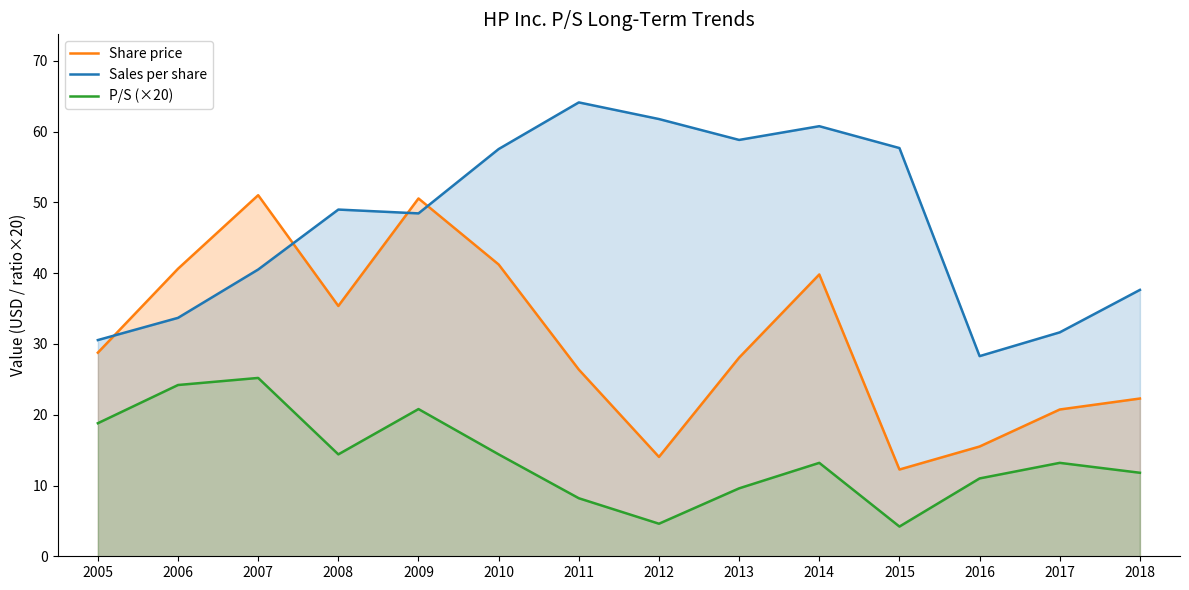

Does the chart display data point markers on the line(s)?

No